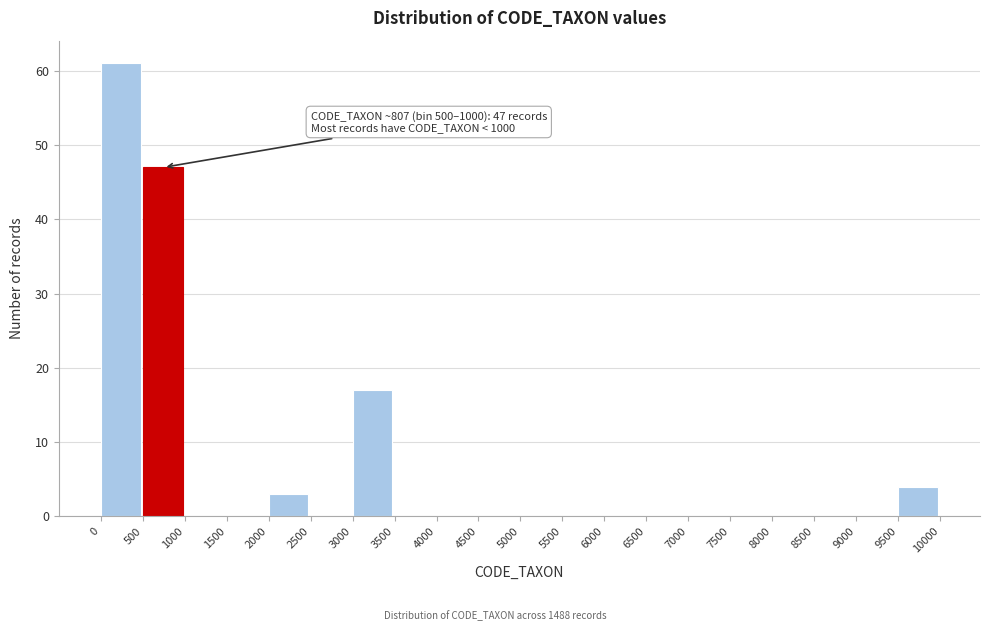

Which range on the x-axis has the tallest bar?

0 to 500